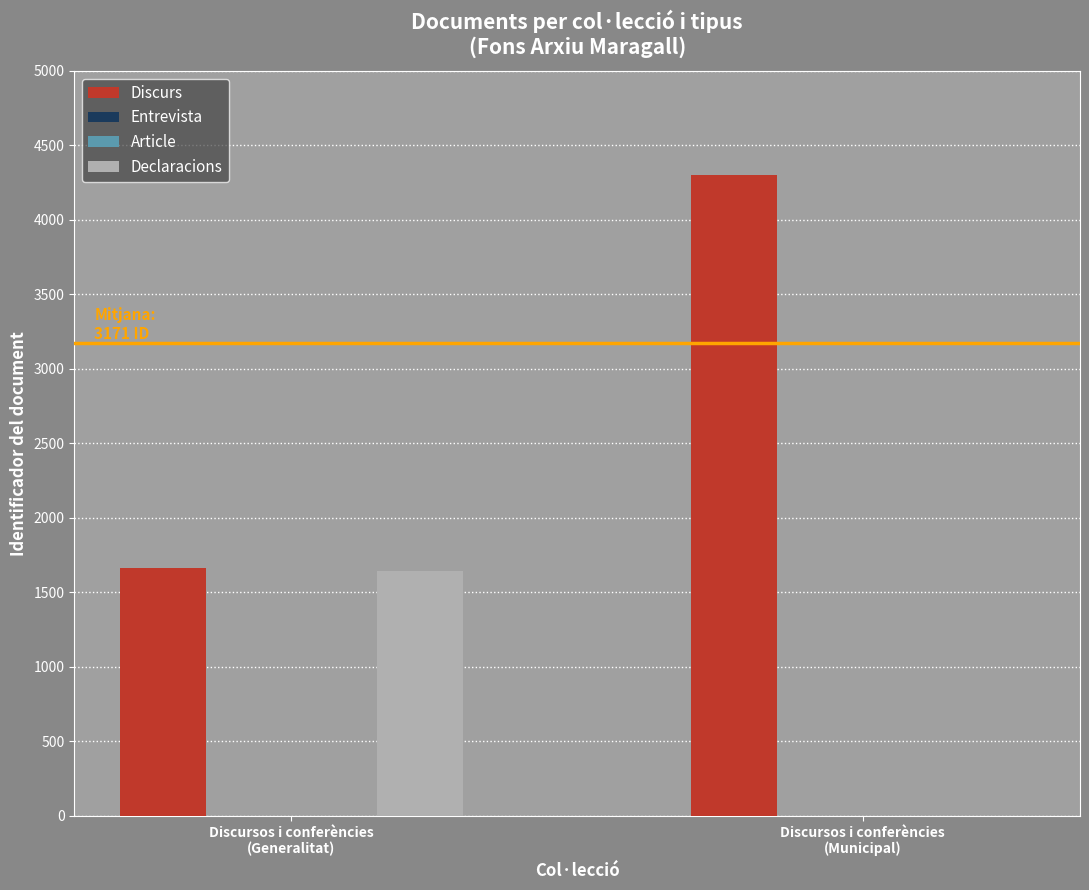

What is the average value of the Discurs series?

2982